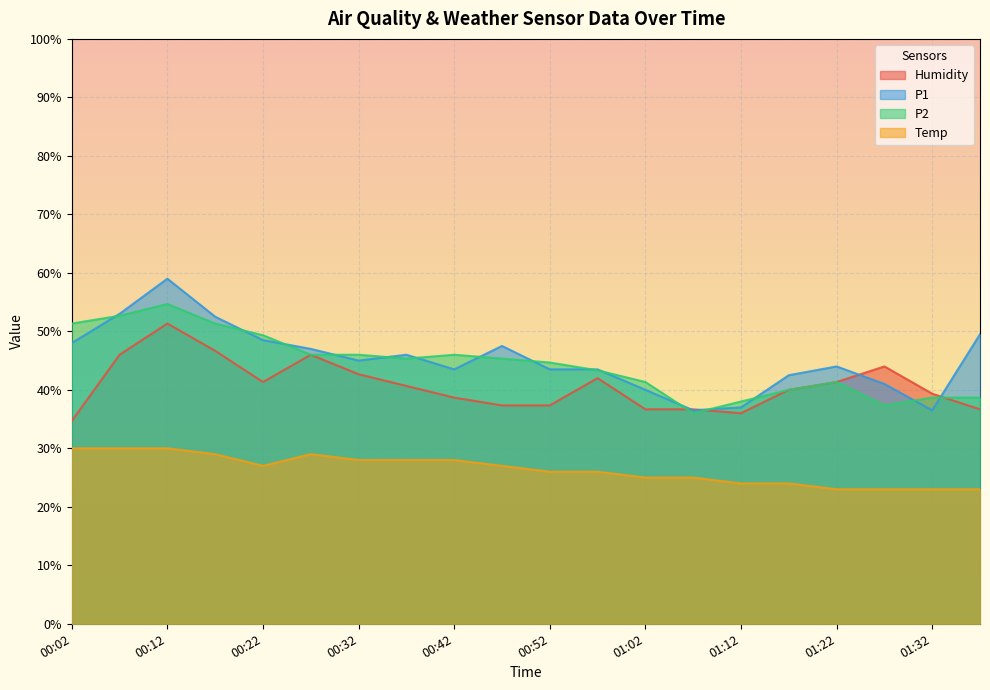

What is the label of the 19th point from the right?

00:07